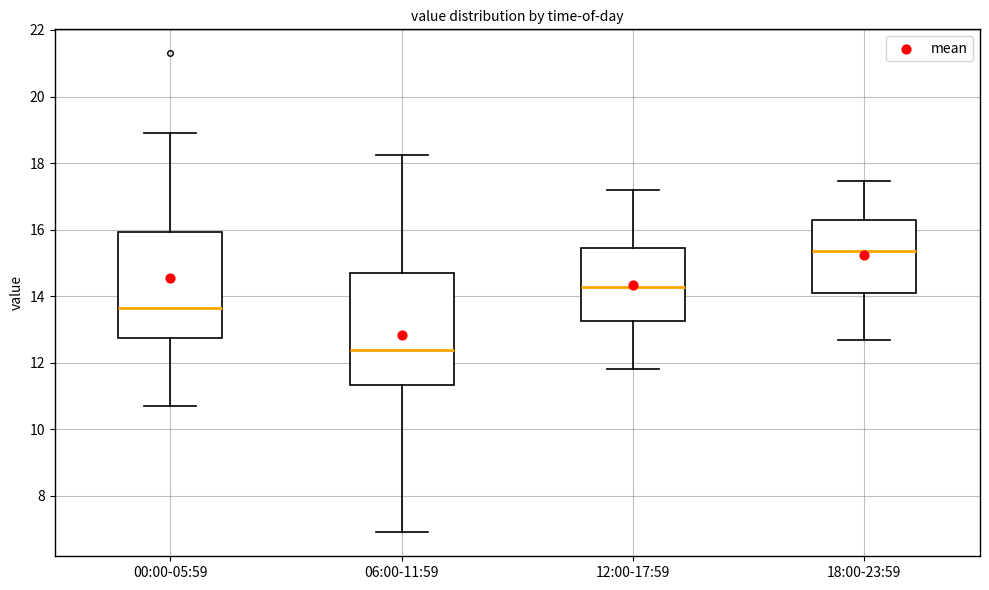

Reading left to right, read every box against the y-axis: the position of its median line, the range the box covers, and the ends of its whiskers. The values are not printed on the chart, so give them approximately, as read against the axis.

00:00-05:59: median 13.6, box 12.8 to 16.0, whiskers 10.8 to 19.0
06:00-11:59: median 12.4, box 11.4 to 14.6, whiskers 7.0 to 18.2
12:00-17:59: median 14.2, box 13.2 to 15.4, whiskers 11.8 to 17.2
18:00-23:59: median 15.4, box 14.0 to 16.4, whiskers 12.6 to 17.4